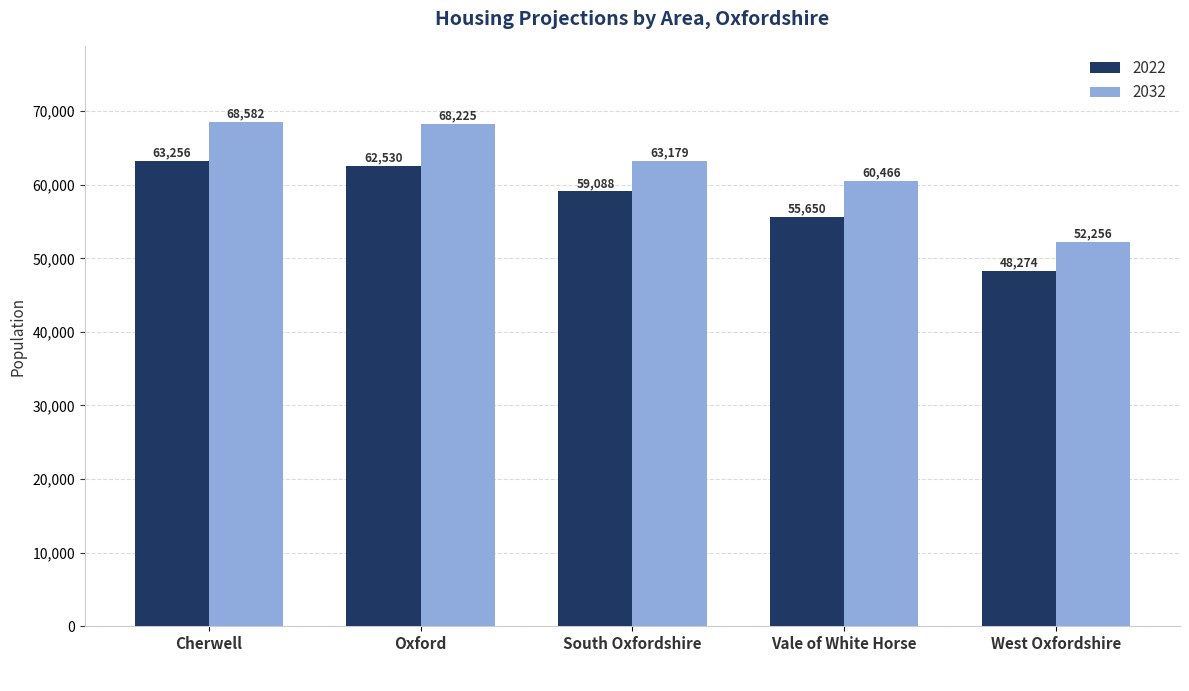

At which label is 2022 closest to 55765?

Vale of White Horse